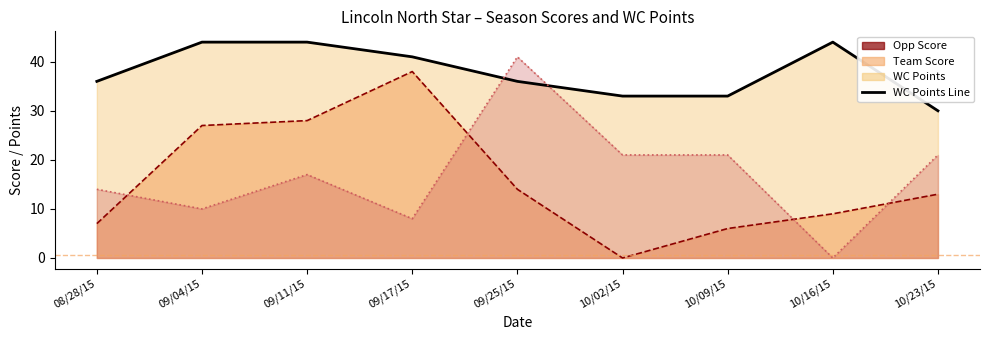

Reading right to left, extract all data points from this chart.

10/23/15=30	10/16/15=44	10/09/15=33	10/02/15=33	09/25/15=36	09/17/15=41	09/11/15=44	09/04/15=44	08/28/15=36